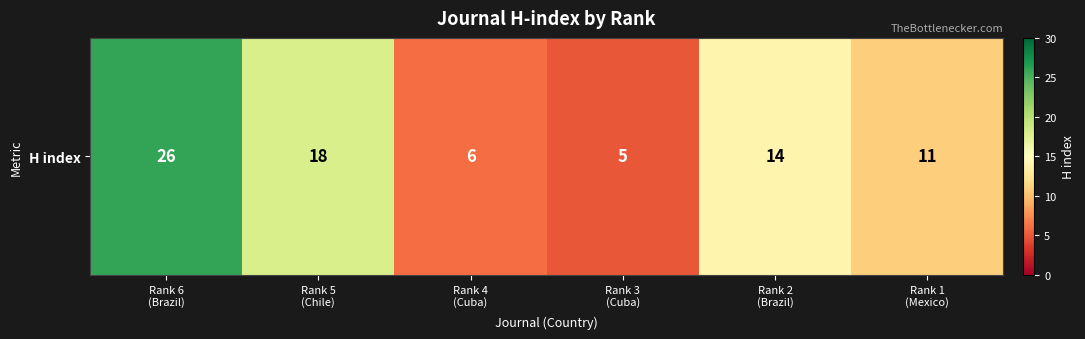

What is the ratio of the value at Rank 1
(Mexico) to the value at Rank 6
(Brazil)?

0.4